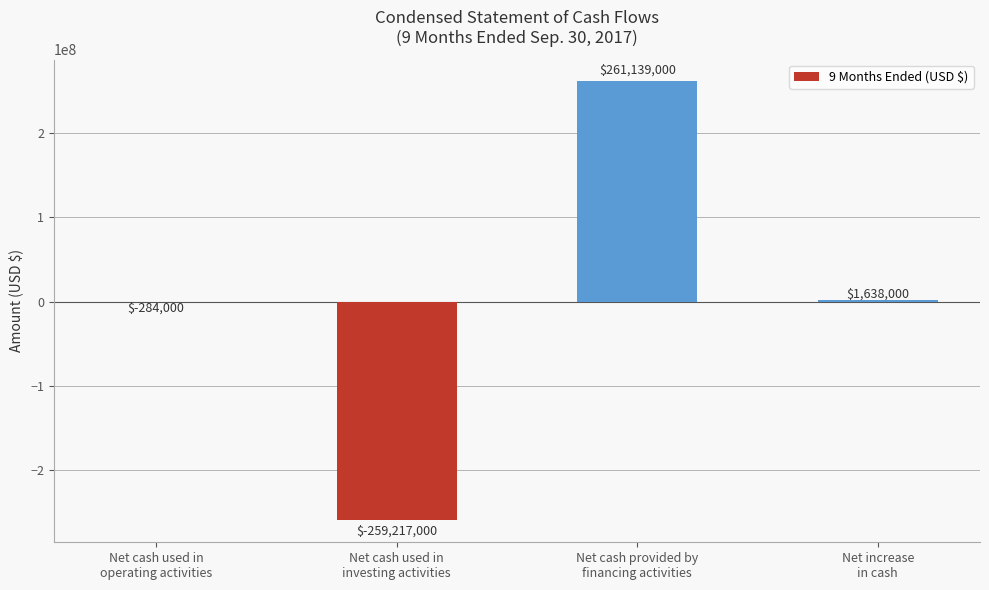

Which label corresponds to the largest value in the chart?

Net cash provided by
financing activities